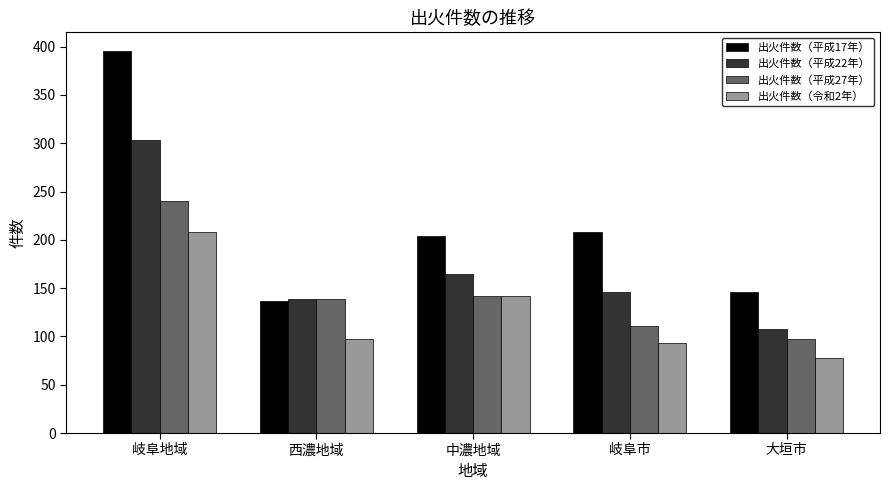

What are all the series names shown in the legend?

出火件数（平成17年）, 出火件数（平成22年）, 出火件数（平成27年）, 出火件数（令和2年）